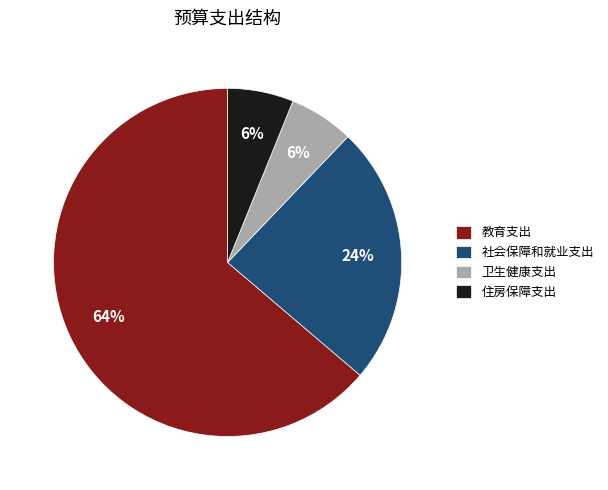

Which has a higher value, 住房保障支出 or 社会保障和就业支出?

社会保障和就业支出